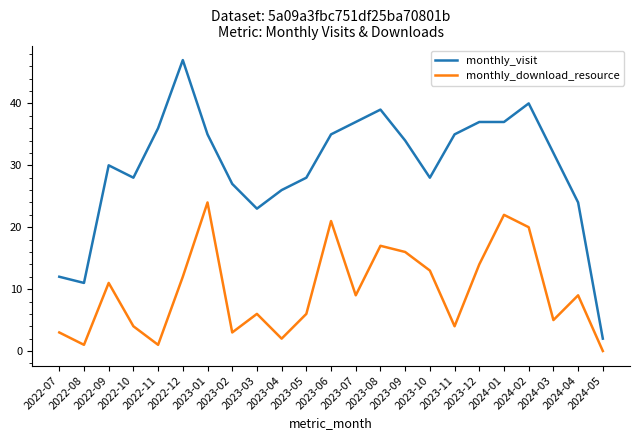

List the series in order of their overall mean, lowest first.

monthly_download_resource, monthly_visit